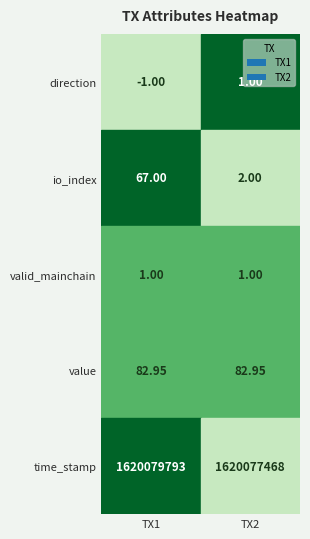

The value of 74cfe297bb9e38f9b43ed89186cb7ce0a3fd18d at 3 is 108.7. True or false?

False